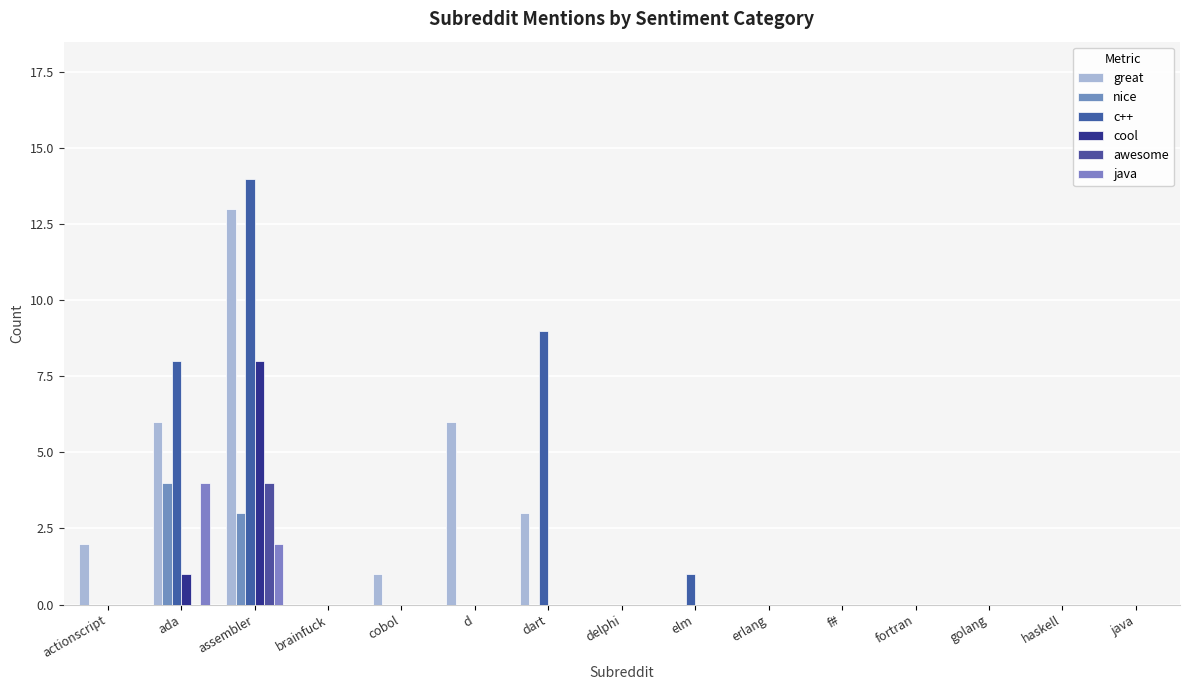

How many series are shown in this chart?

6